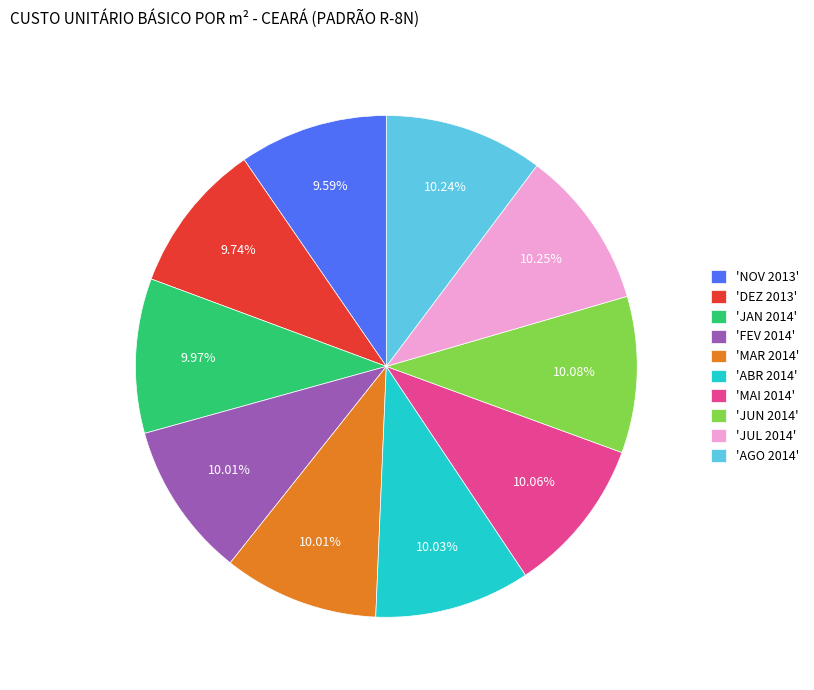

Is the sum of 'MAI 2014' and 'DEZ 2013' greater than half?

No